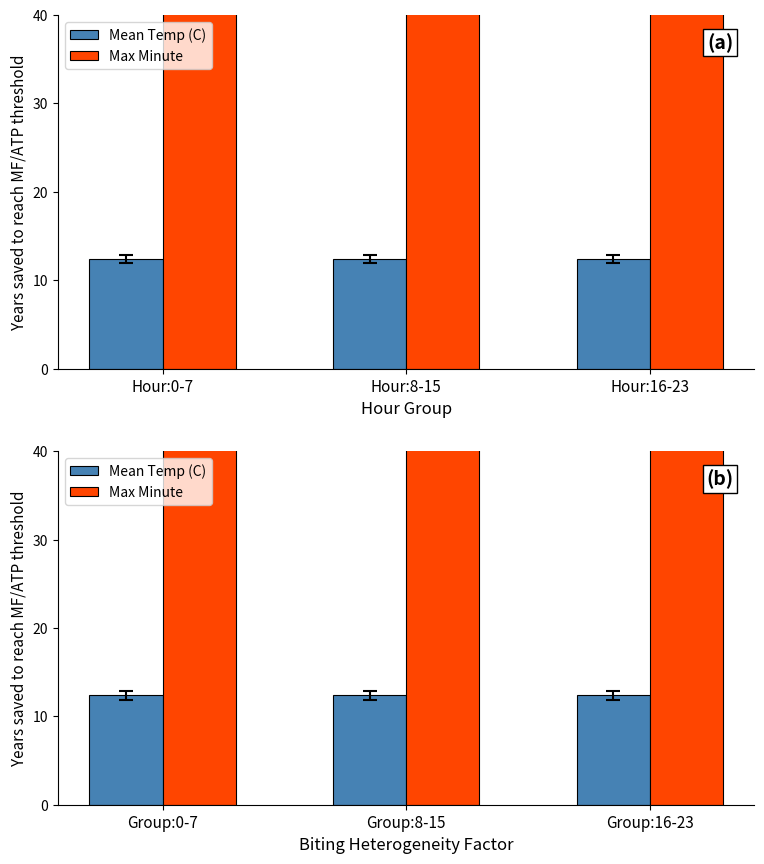

Which series has the largest range (max minus min)?

Mean Temp (C)